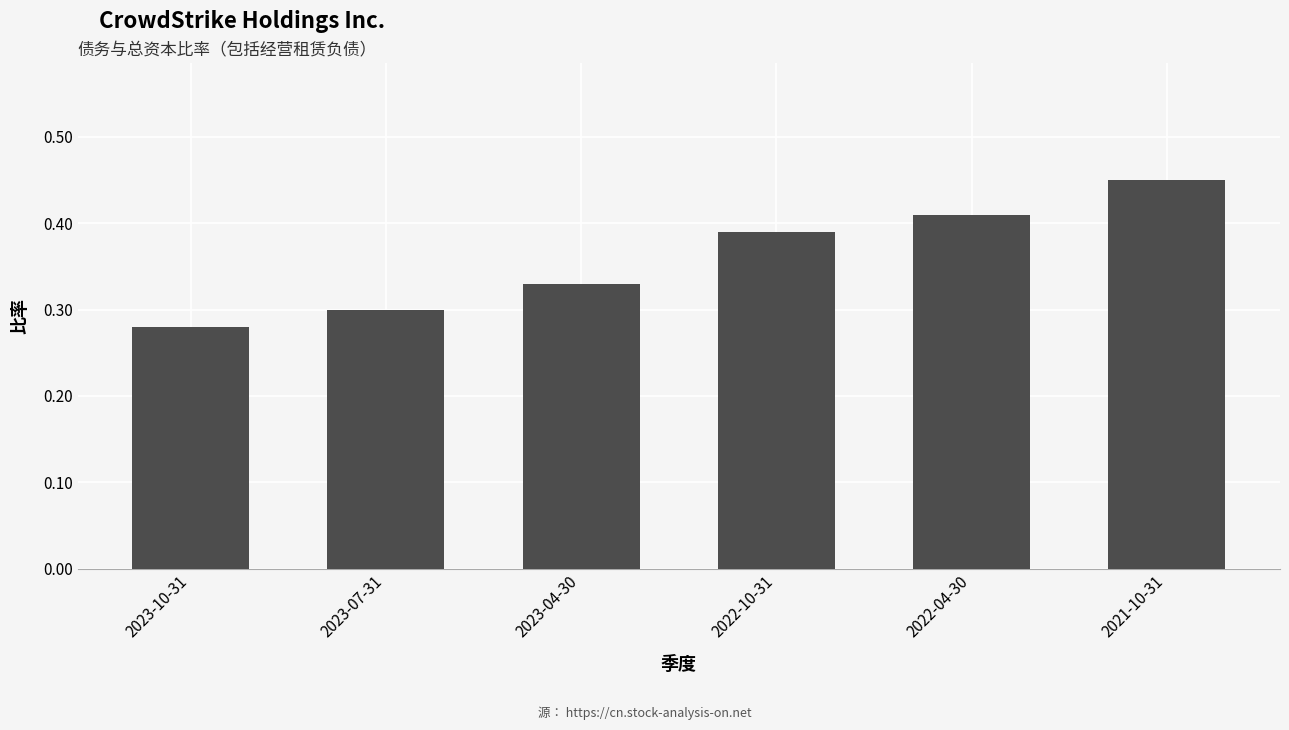

Rank the categories by value from highest to lowest.

2021-10-31, 2022-04-30, 2022-10-31, 2023-04-30, 2023-07-31, 2023-10-31